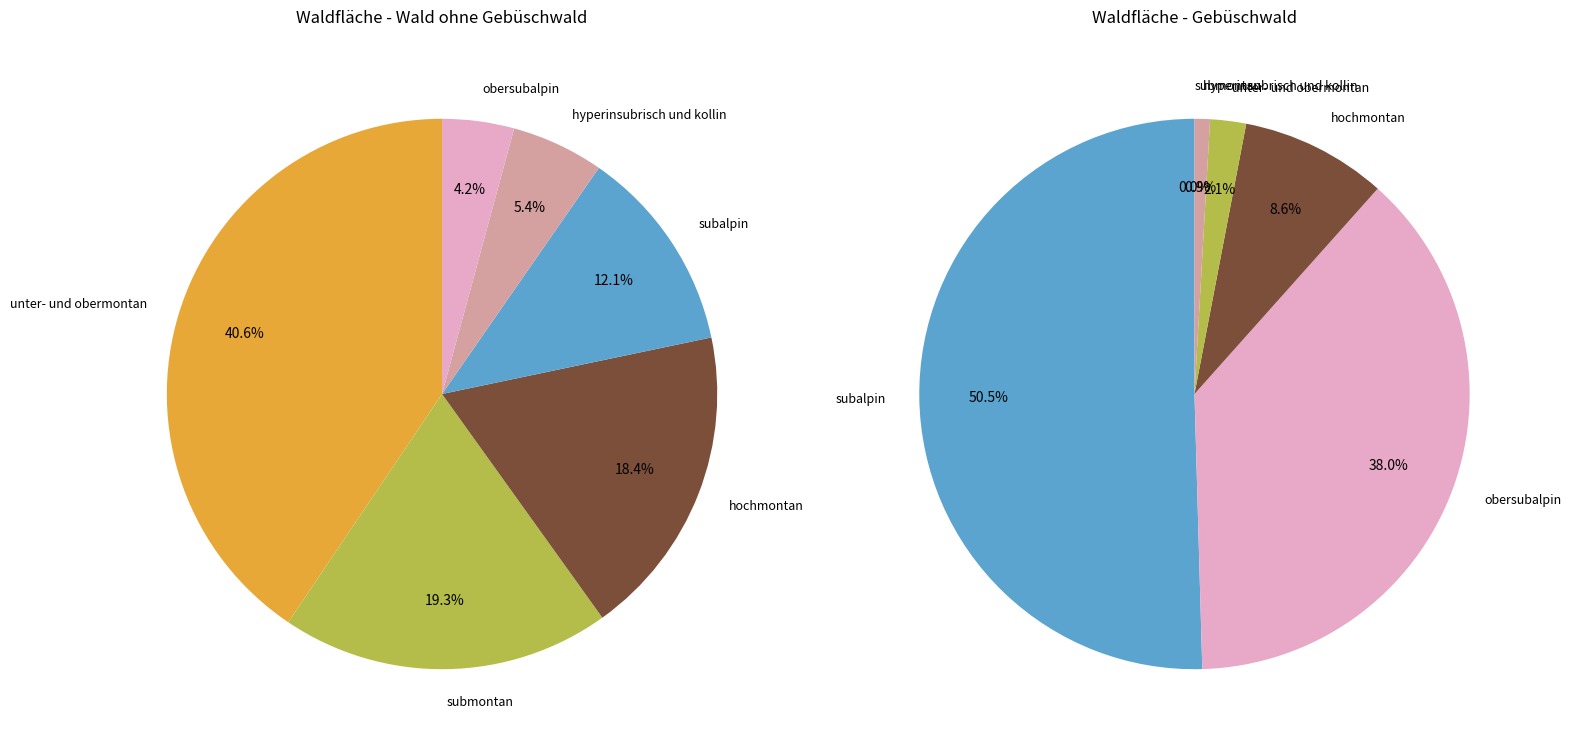

Is it true that hyperinsubrisch und kollin is 5% of the pie?

True